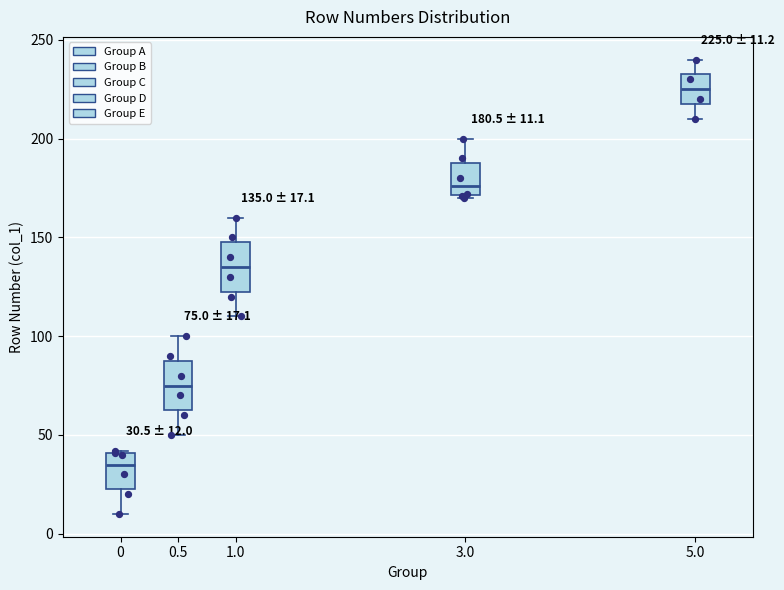

Which box has the lowest median line?

0